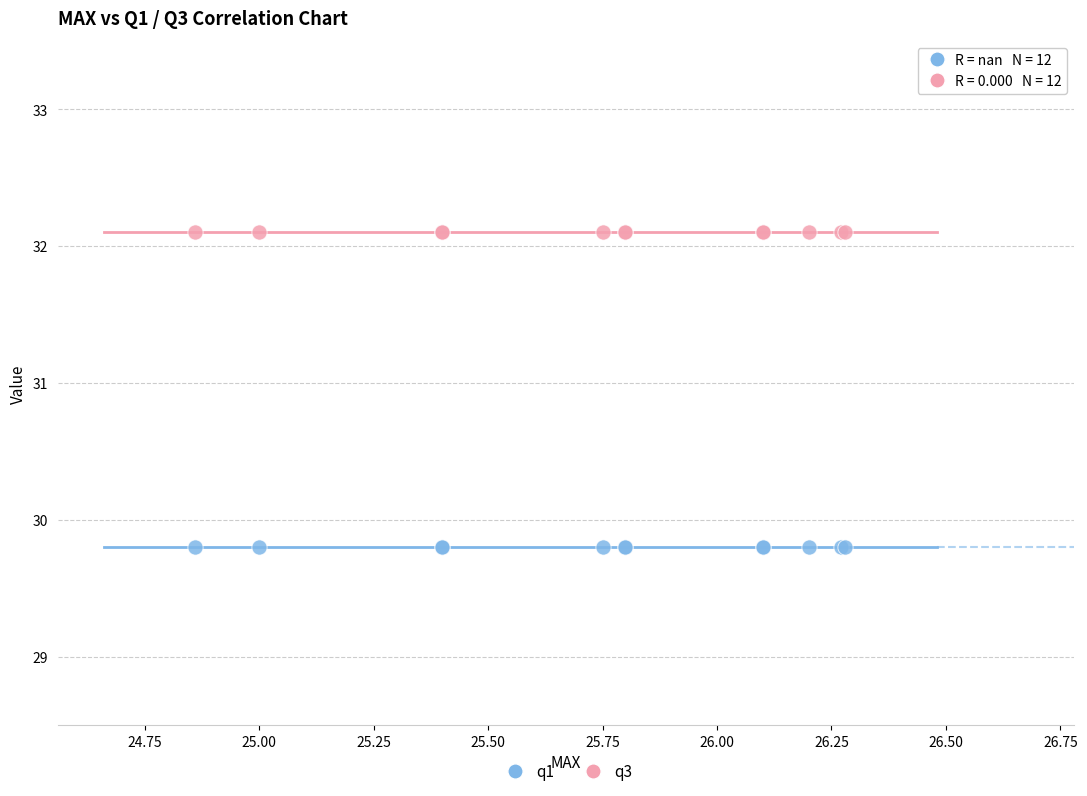

Which series reaches the minimum Y coordinate?

q1